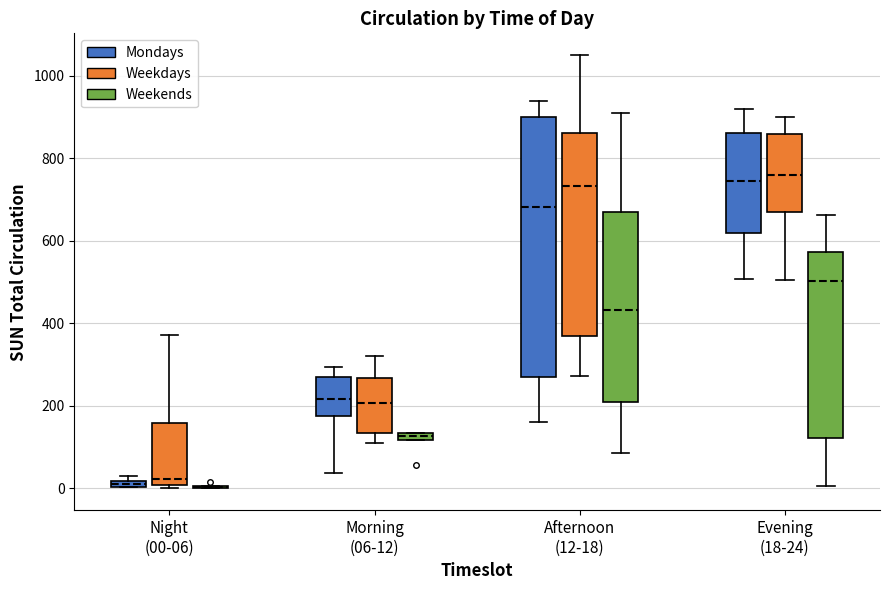

Where does the upper whisker of the box for Evening (18-24) (Mondays) end on the y-axis? The values are not printed on the chart, so give them approximately, as read against the axis.

920